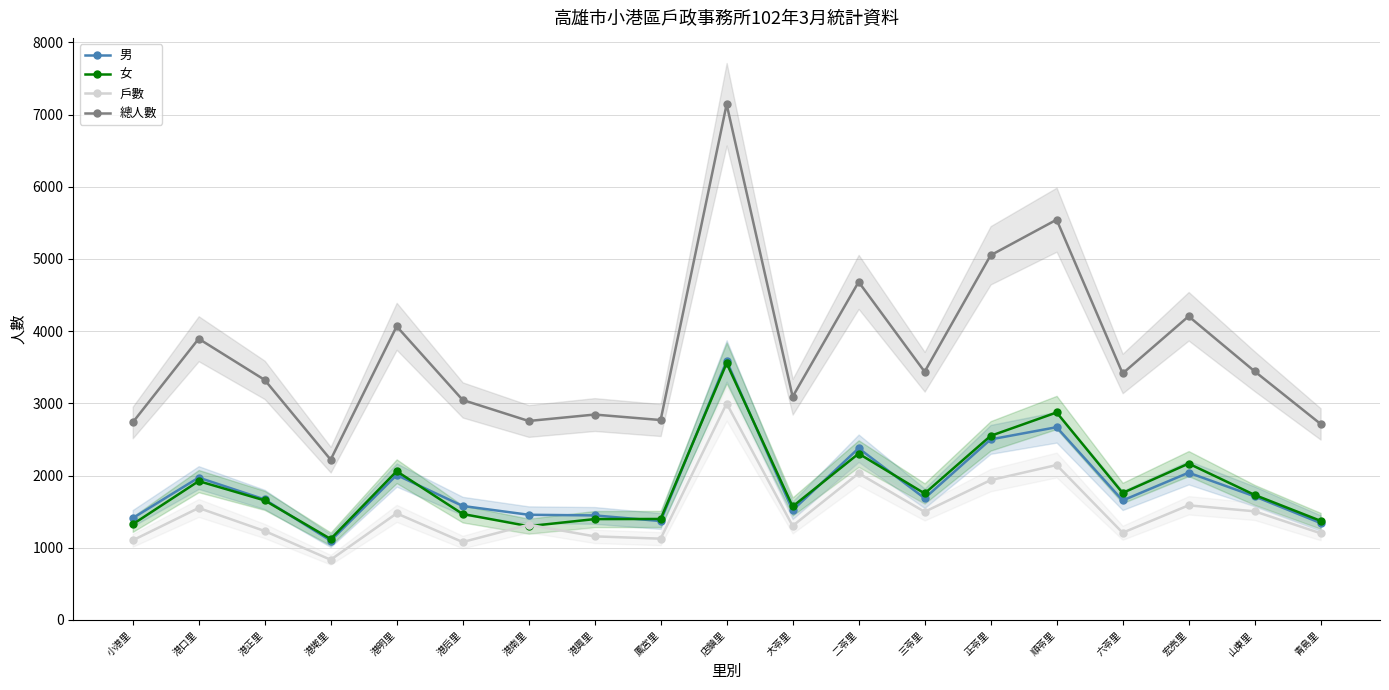

What is the difference between the 女 values at 二苓里 and 大苓里?

732